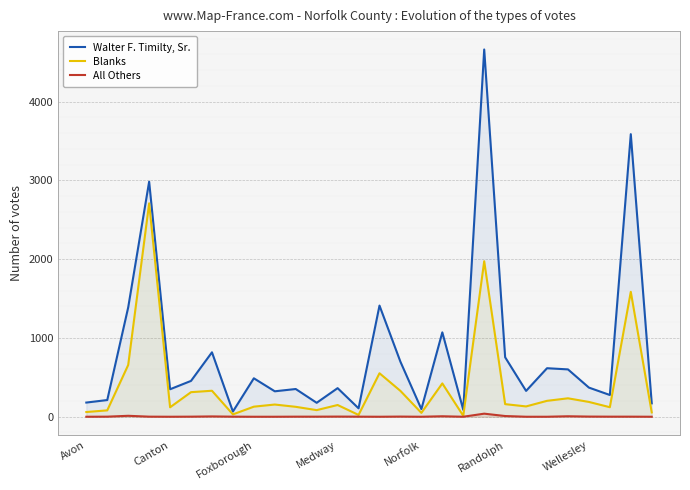

List the series in order of their peak value, highest first.

Walter F. Timilty, Sr., Blanks, All Others